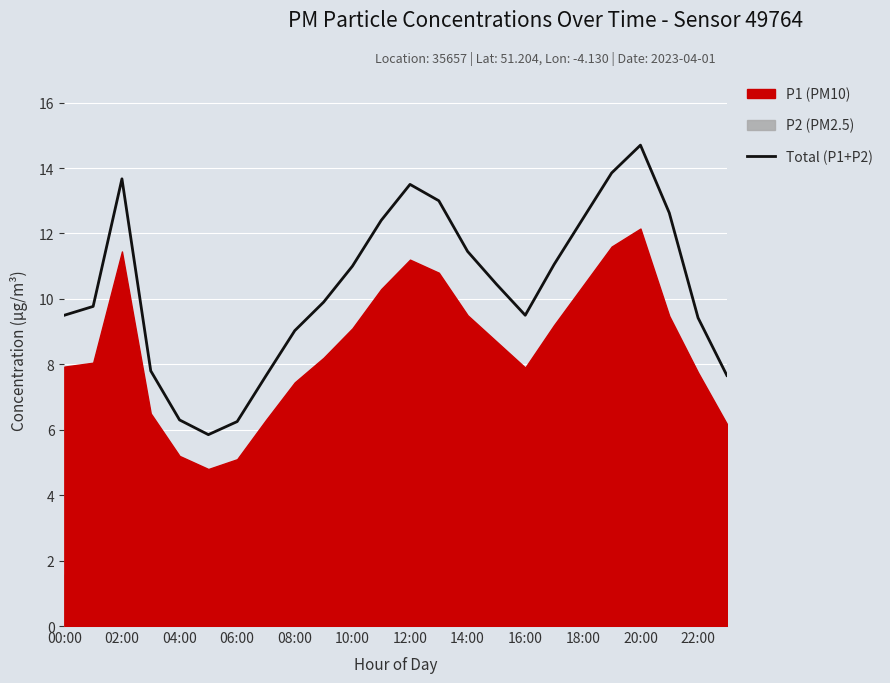

Reading left to right, what are all the values shown in this chart?

9.5	9.8	13.7	7.8	6.3	5.8	6.2	7.7	9.0	9.9	11.0	12.4	13.5	13.0	11.4	10.4	9.5	11.0	12.4	13.8	14.7	12.6	9.4	7.7